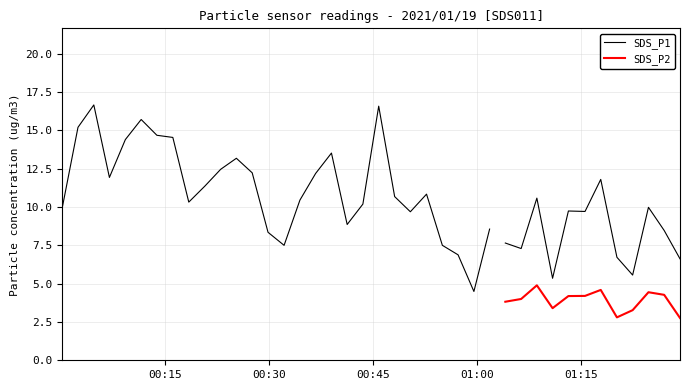

Which series has the widest spread of values?

SDS_P1